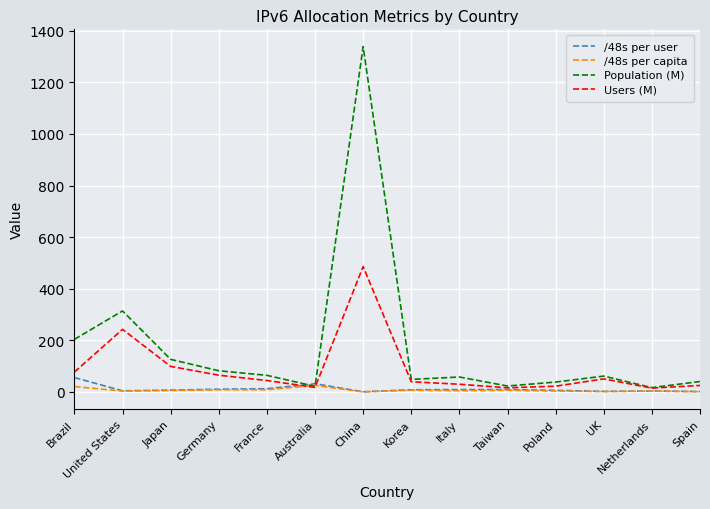

Between Poland and UK, which series saw the biggest shift?

Users (M)